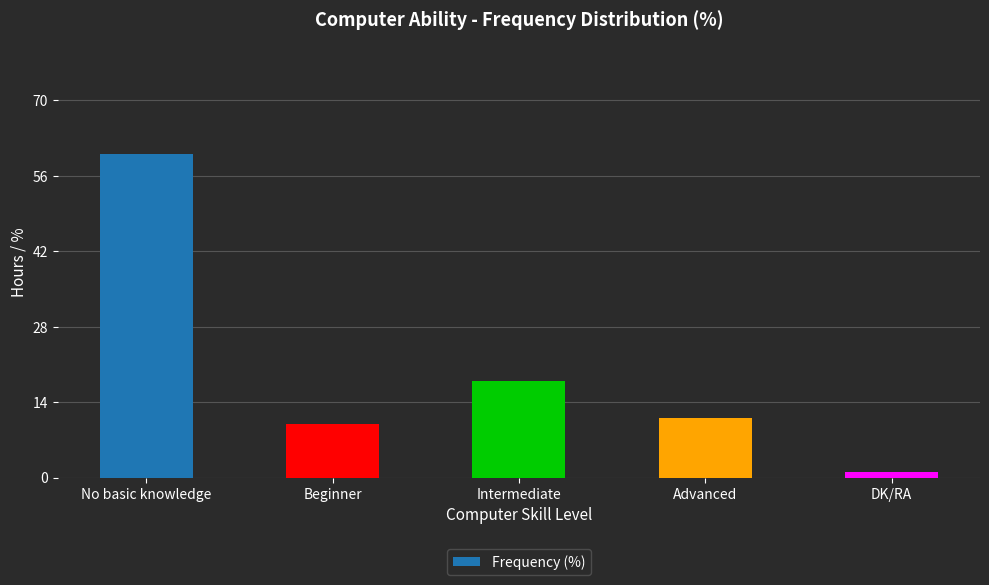

Rank the categories by value from lowest to highest.

DK/RA, Beginner, Advanced, Intermediate, No basic knowledge